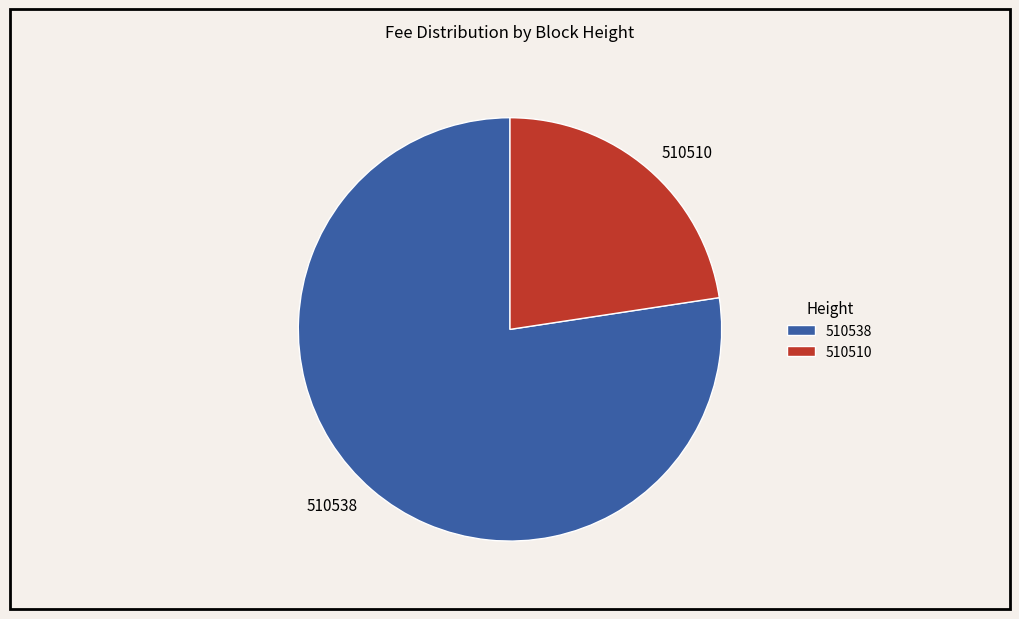

What is the majority slice?

510538